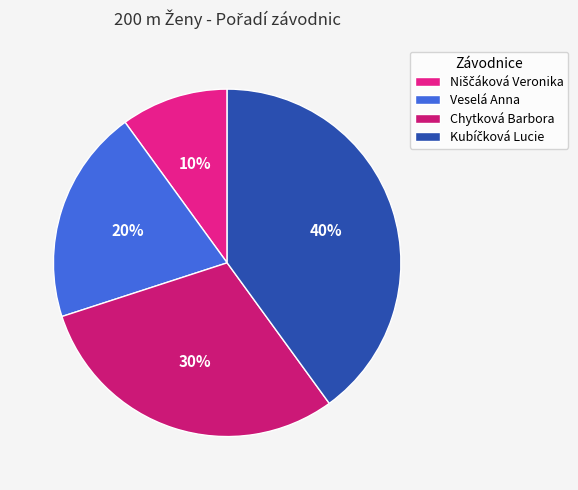

Count the number of slices in the pie.

4